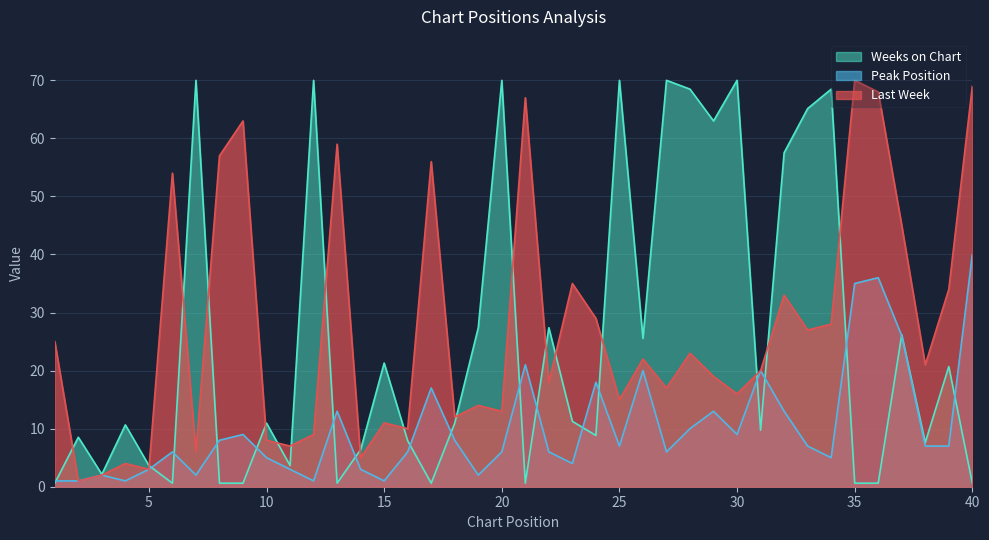

True or false: Peak Position and Last Week cross at least once.

False